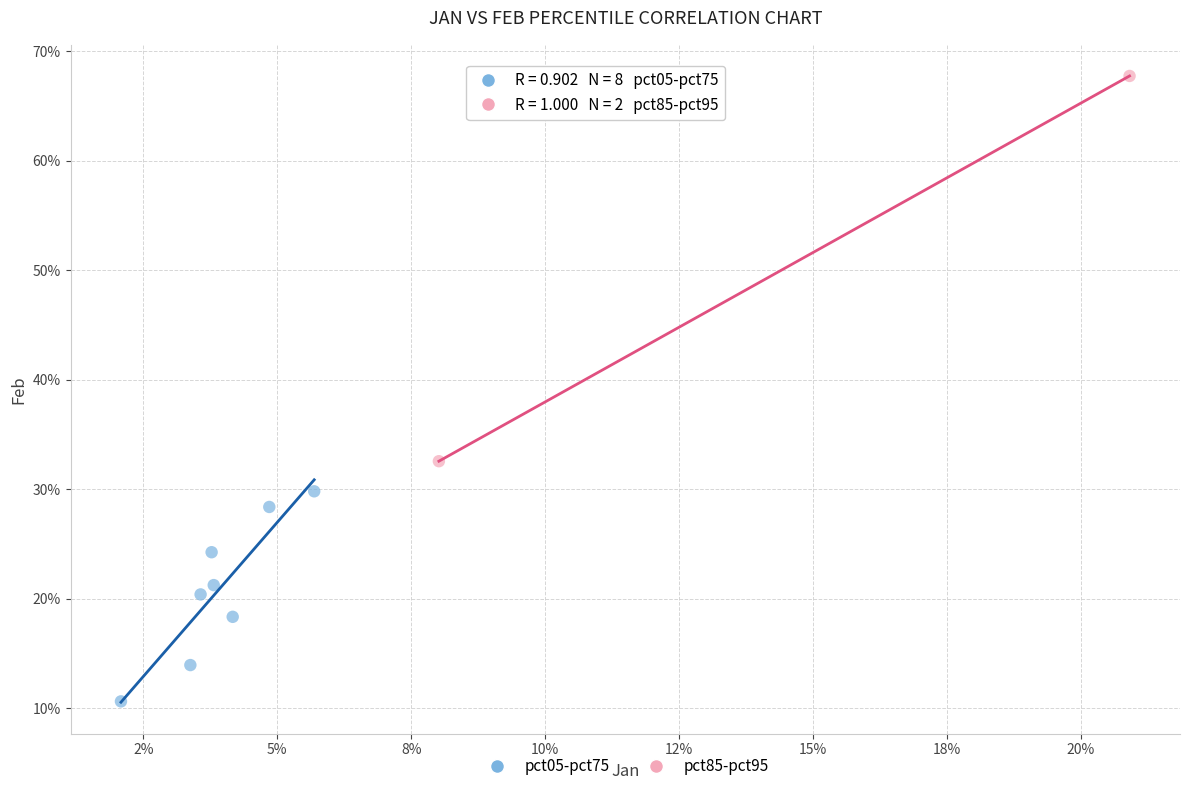

Which series reaches the minimum Y coordinate?

pct05-pct75